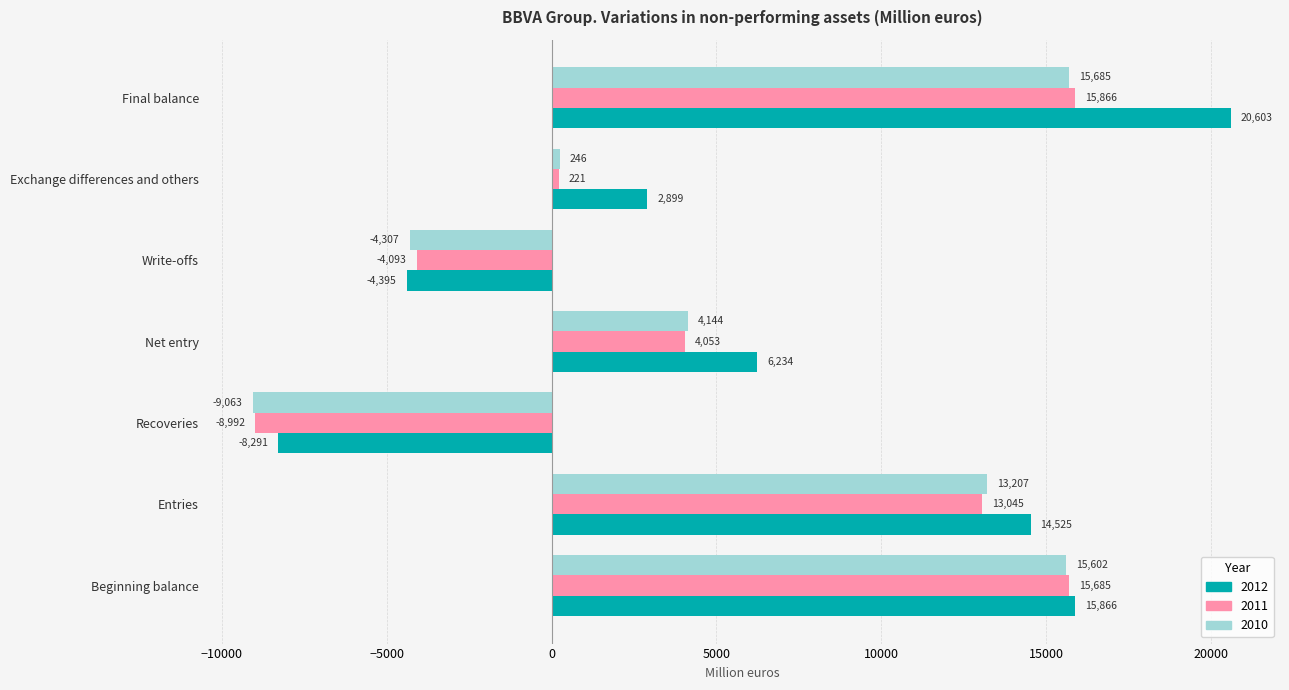

At which category is the sum across all series the highest?

Final balance